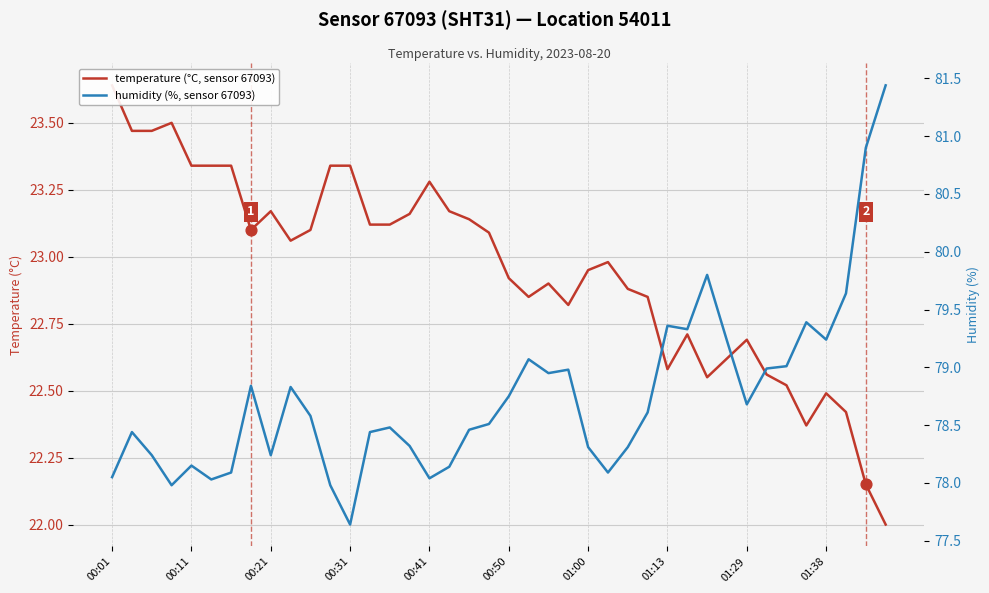

Which series reaches the maximum Y coordinate?

humidity (%, sensor 67093)